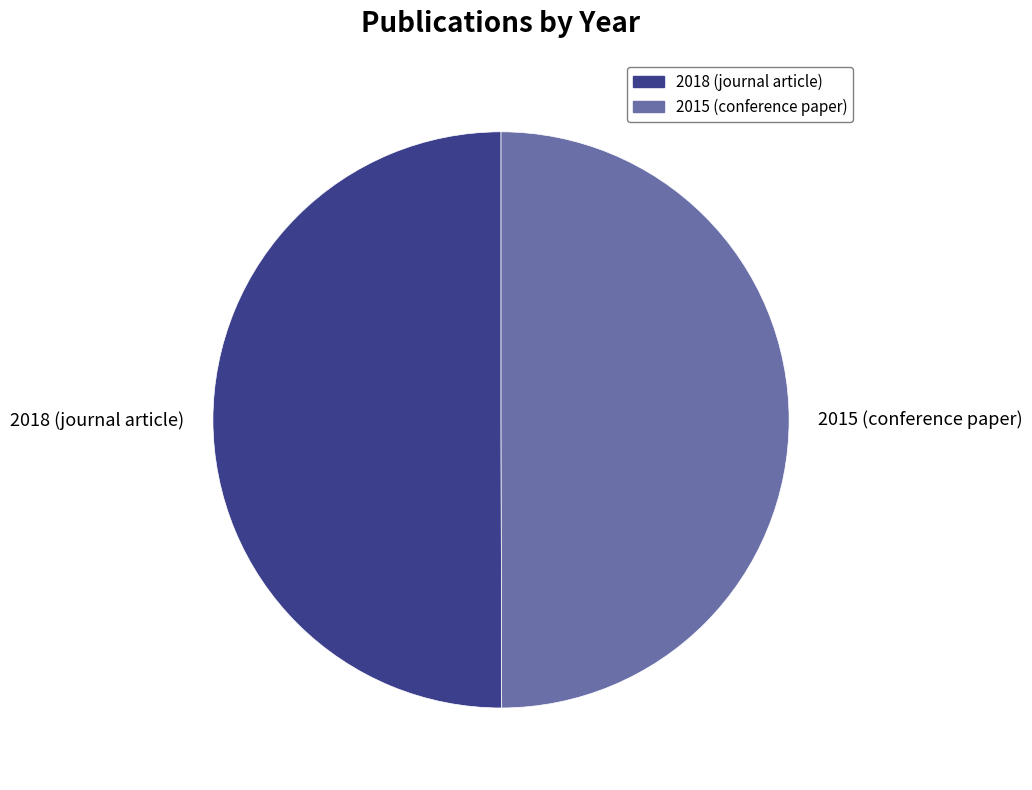

How many segments does this pie chart have?

2